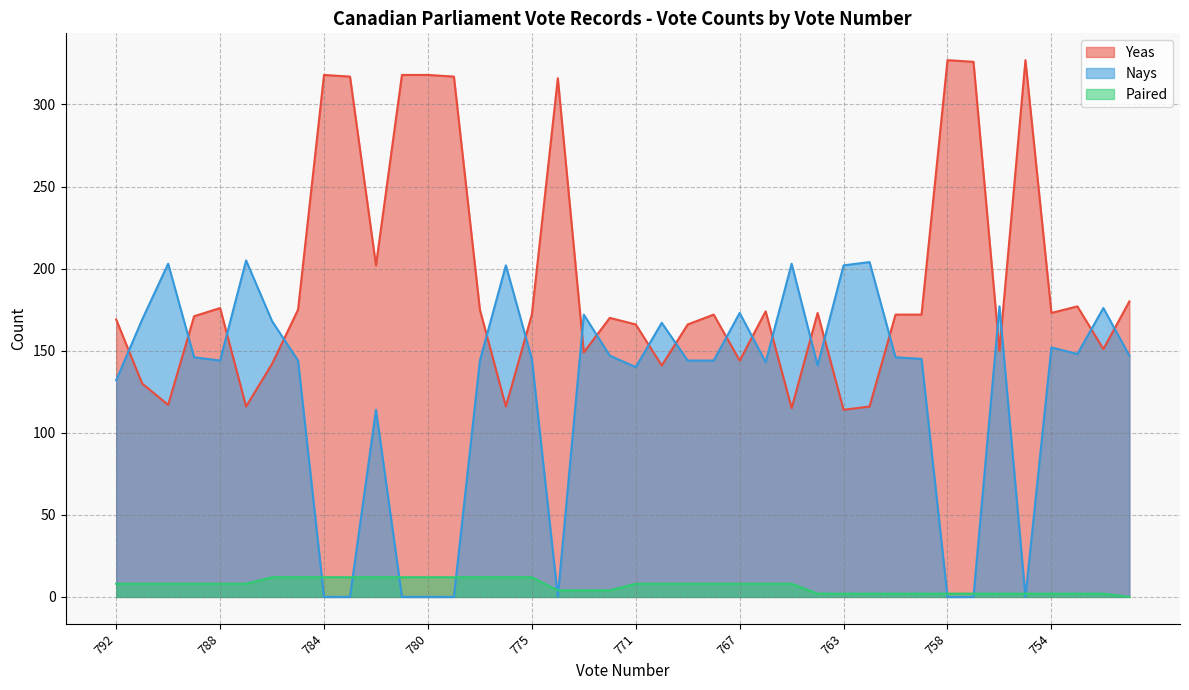

Is it true that Paired equals 4 at 772?

True